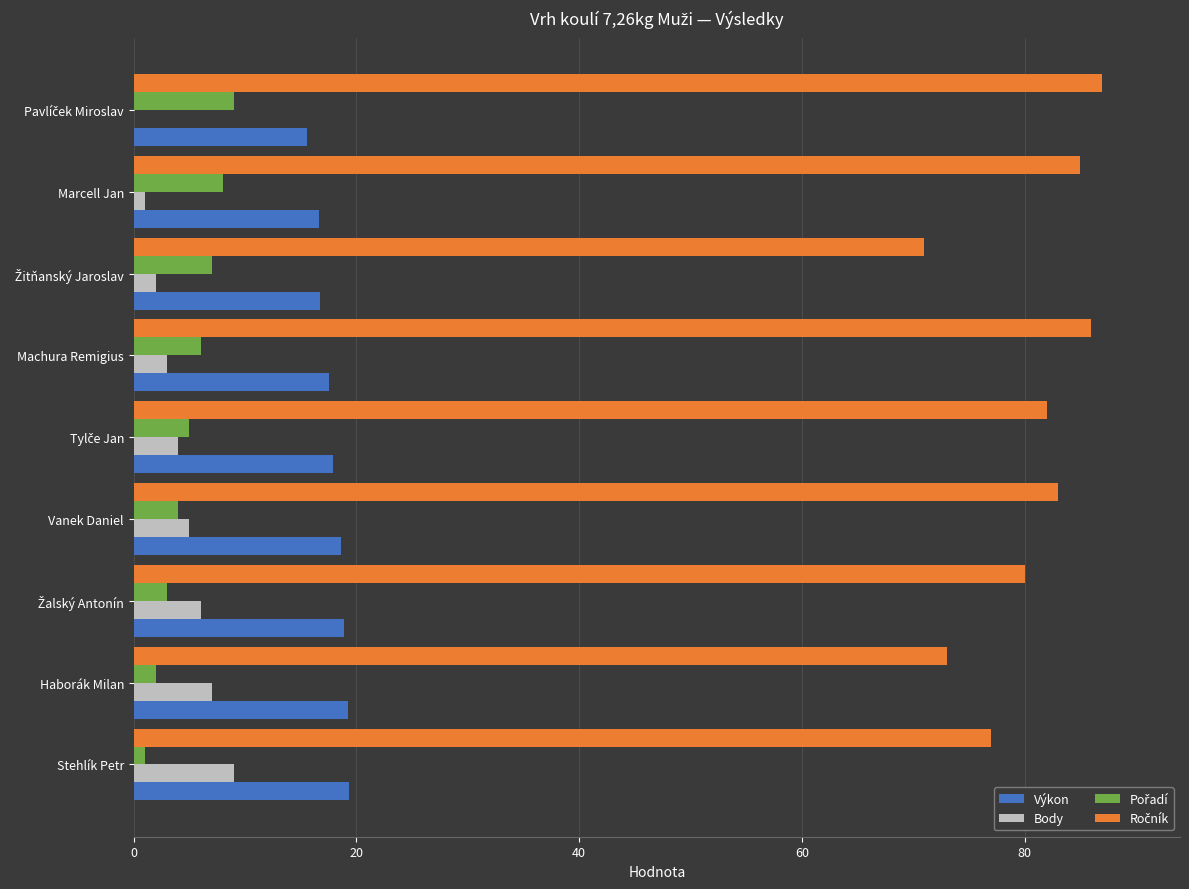

Is it true that Výkon equals 17.5 at Machura Remigius?

True